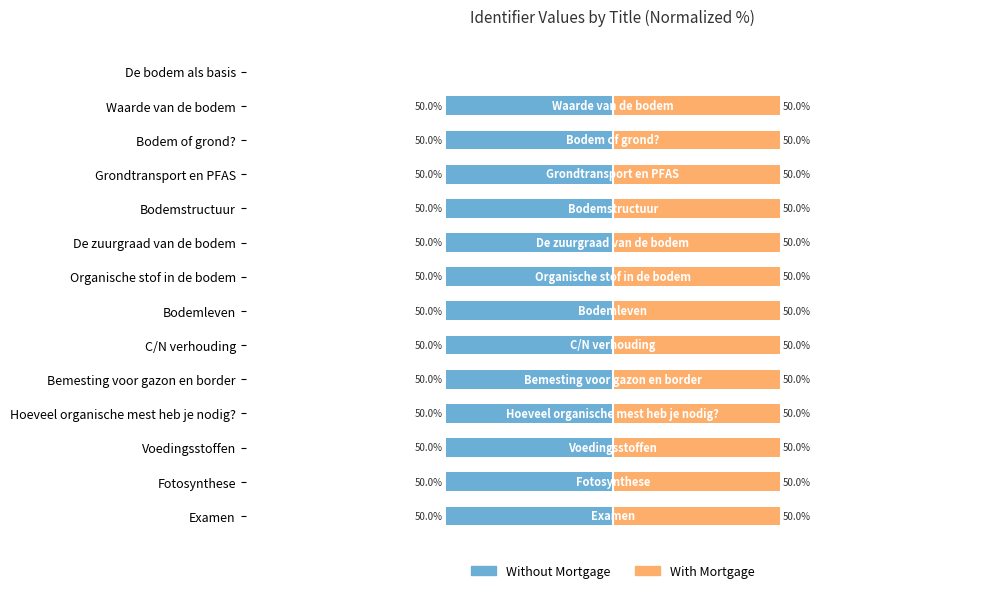

Is it true that Without Mortgage equals -20 at C/N verhouding?

False